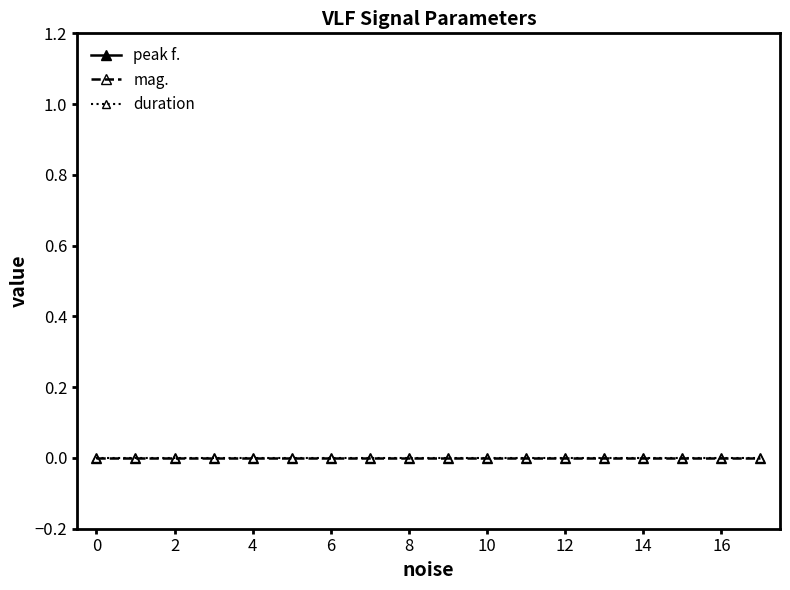

Rank the series by their maximum value, from lowest to highest.

mag., duration, peak f.